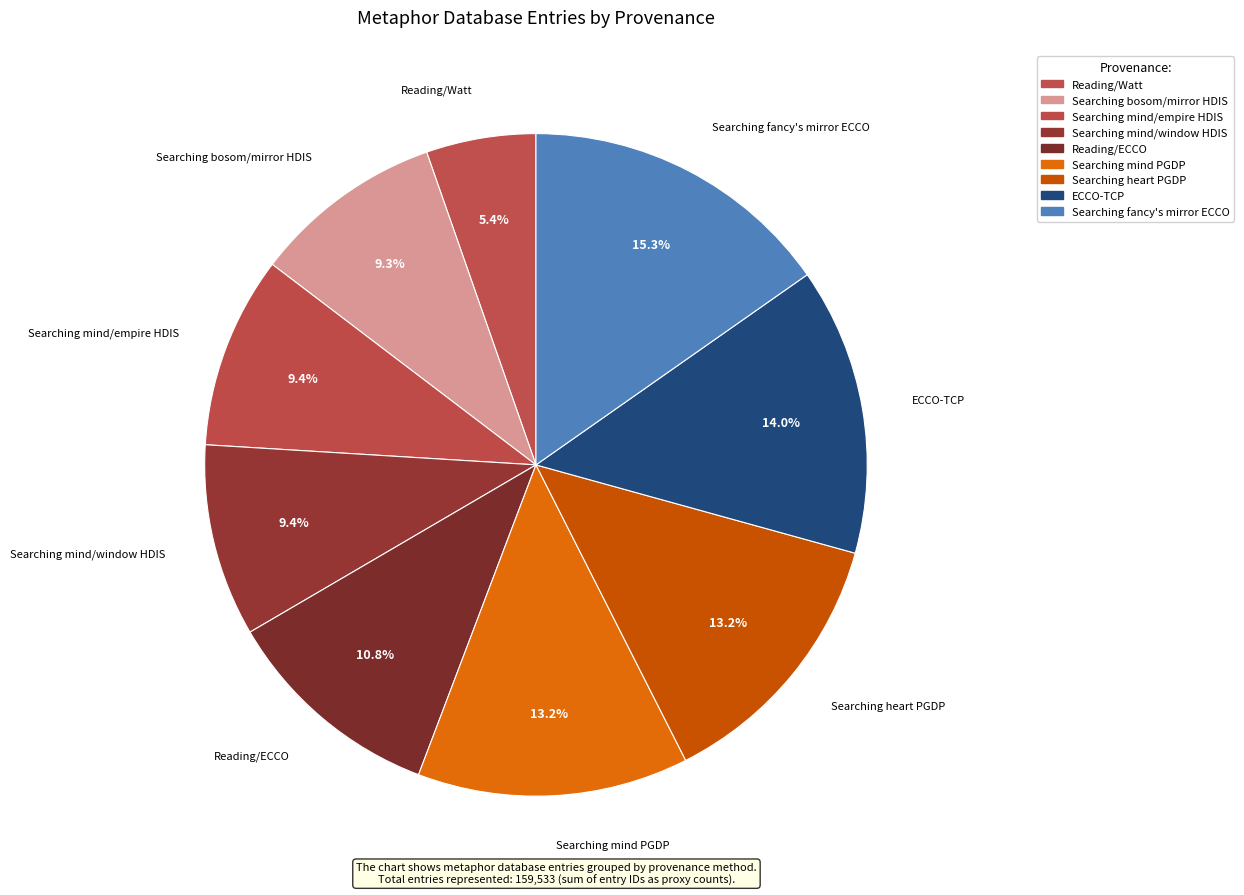

What is the smallest slice in the pie chart?

Reading/Watt